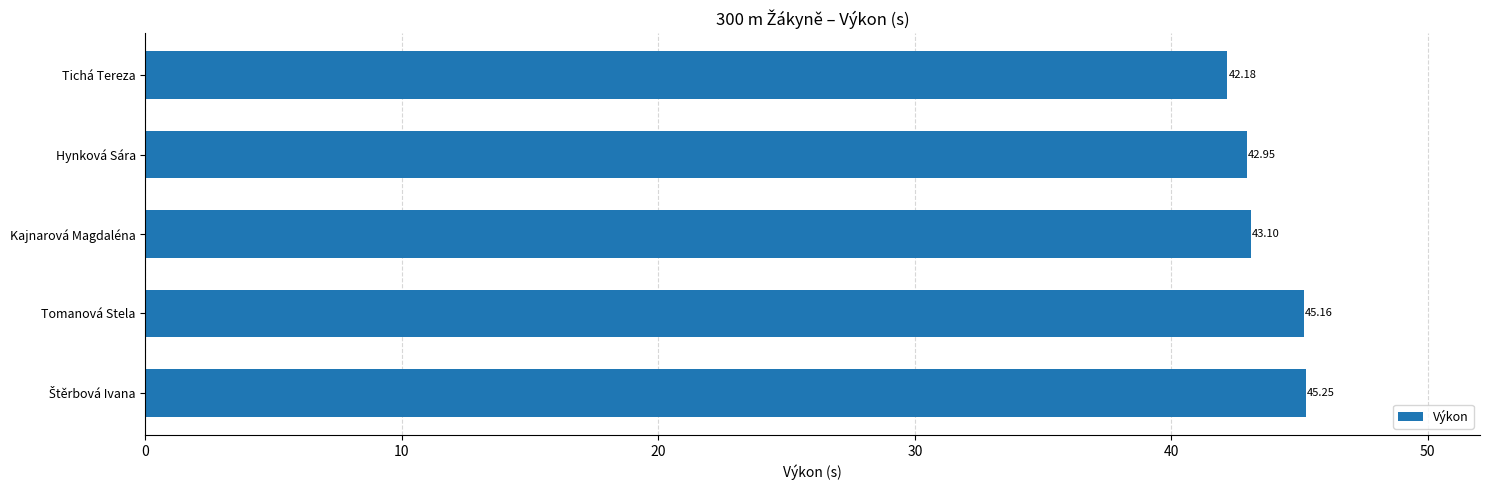

What is the average value?

43.7